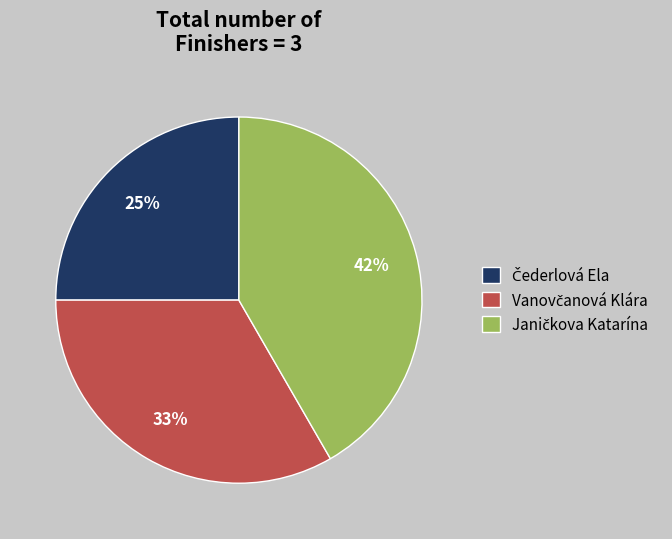

To the nearest percent, what is the difference between the largest and smallest slice percentages?

17%